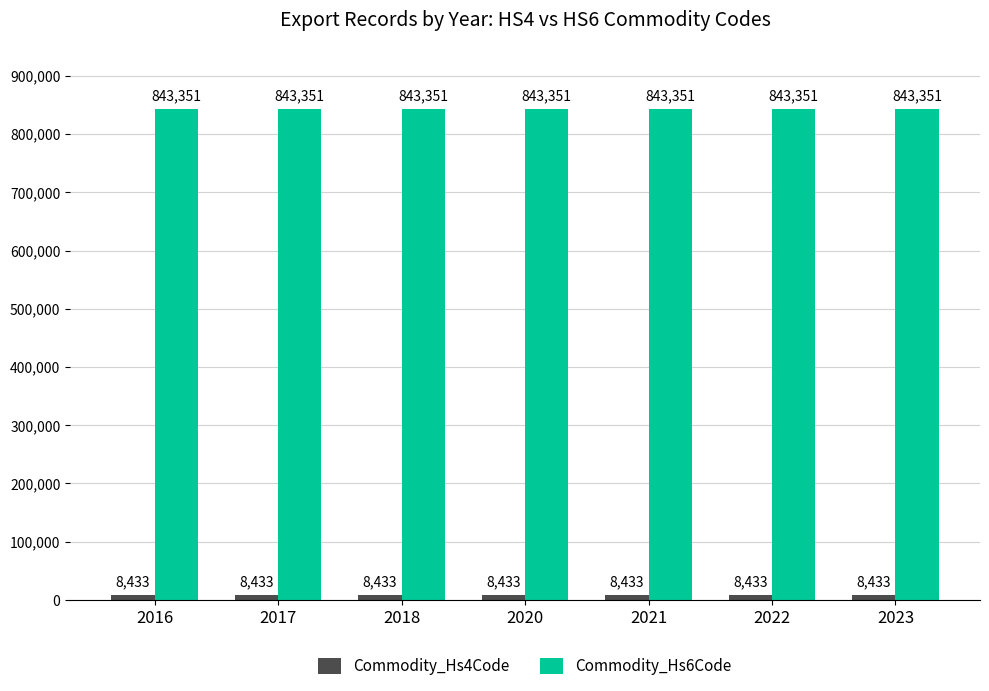

The Commodity_Hs6Code series shows 843351 at 2023. True or false?

True